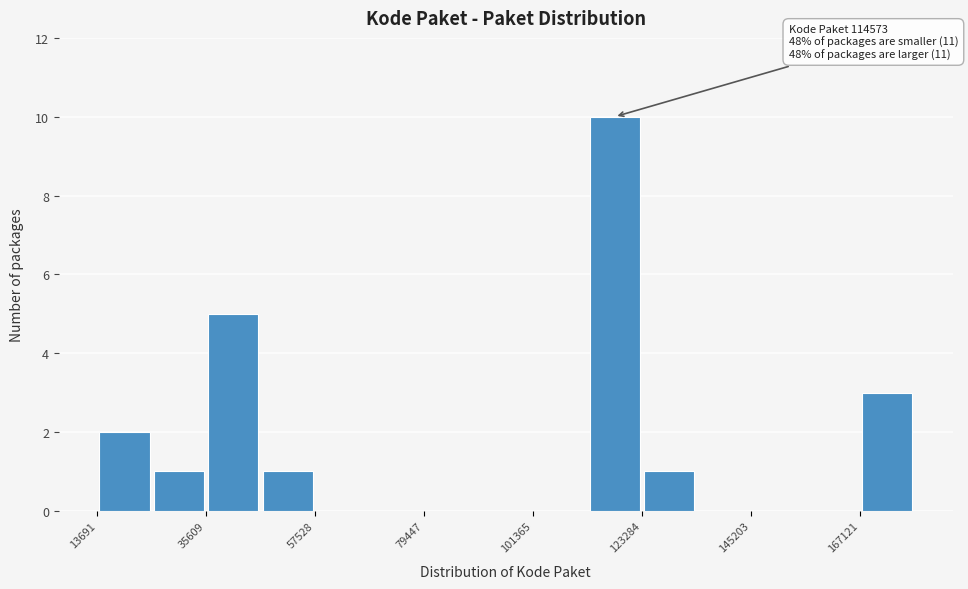

Read against the x-axis, roughly where is the centre of the tallest bar?

120000